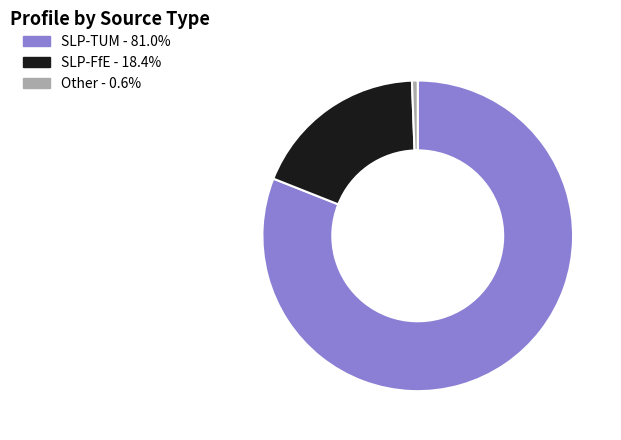

Is there any slice that represents more than half of the pie?

Yes